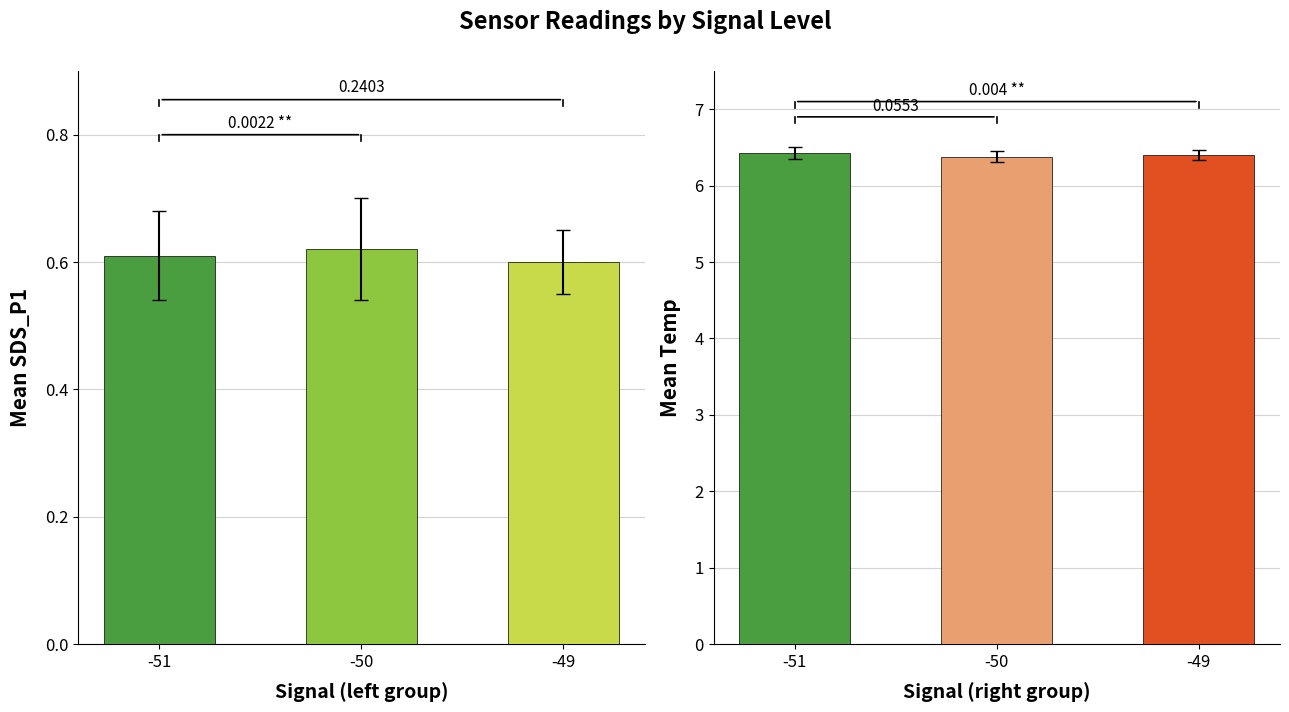

What is the total value across all series at -49?

7.0